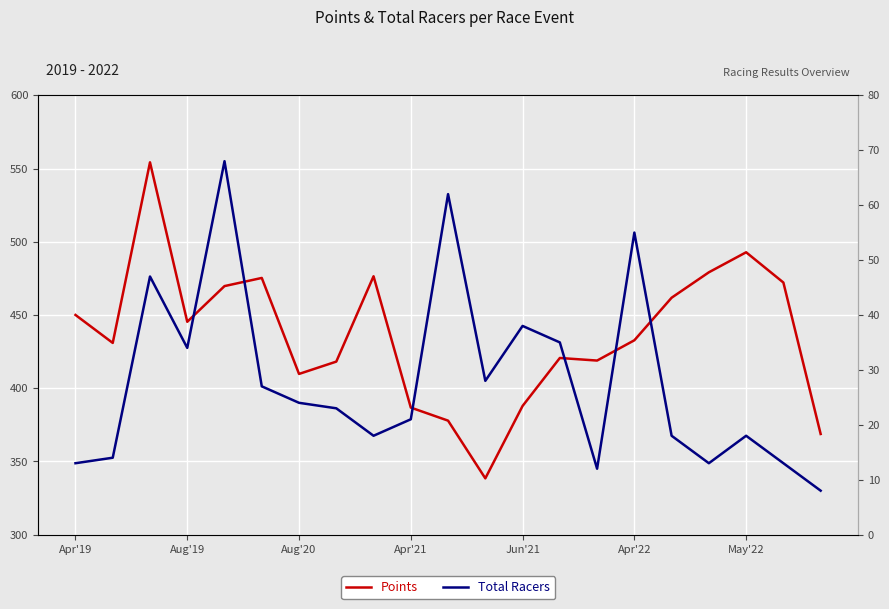

At which category does the chart reach its minimum across all series?

20